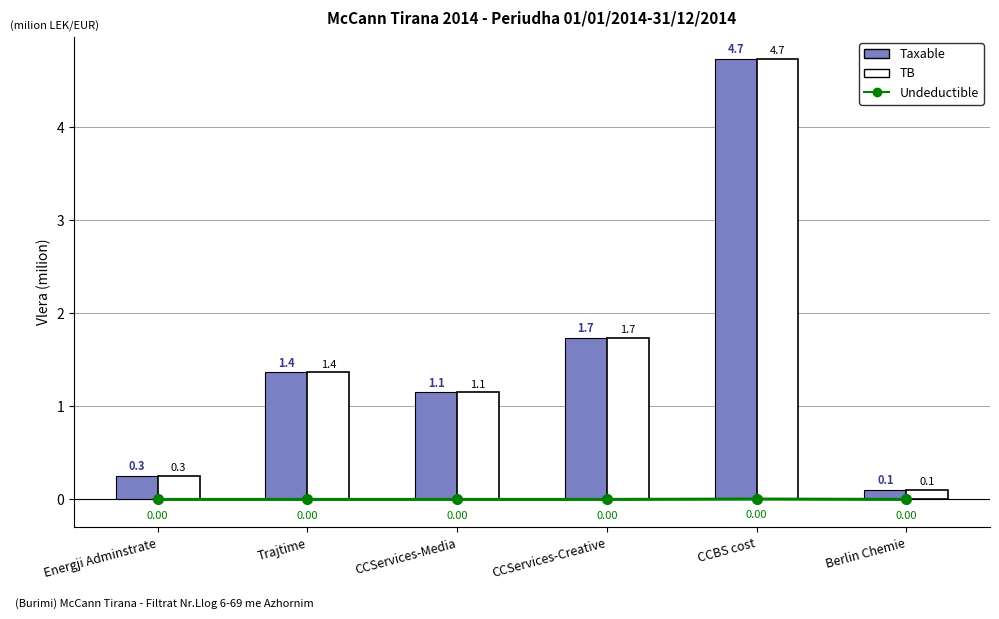

What is the difference between the TB values at CCServices-Creative and CCServices-Media?

0.6